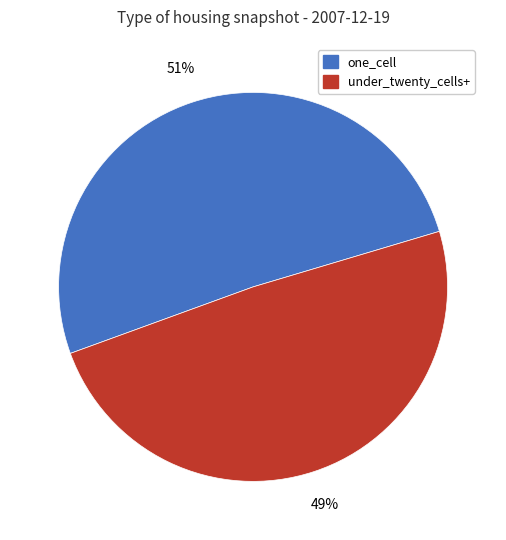

Does any single category account for the majority?

Yes